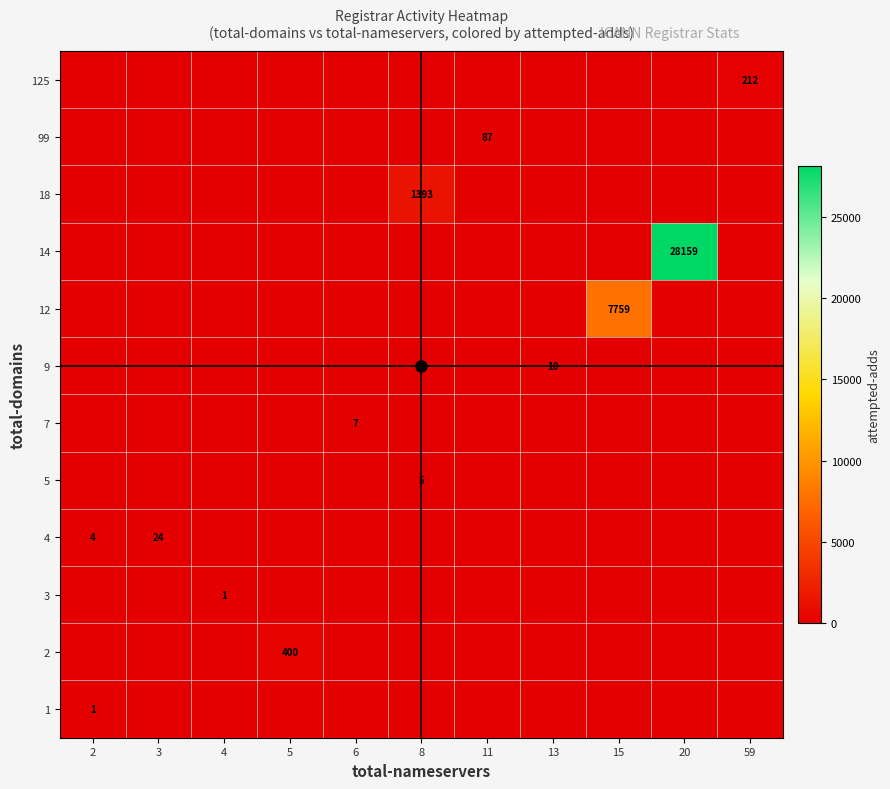

List the labels in order of 4 value, smallest first.

4, 5, 6, 8, 11, 13, 15, 20, 59, 2, 3